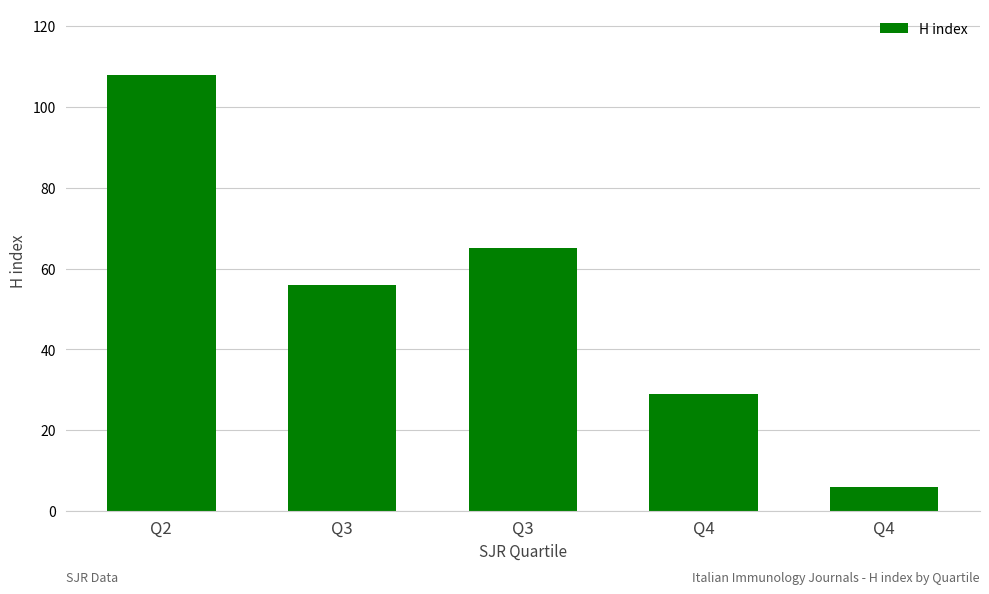

How many bars are there in total?

5